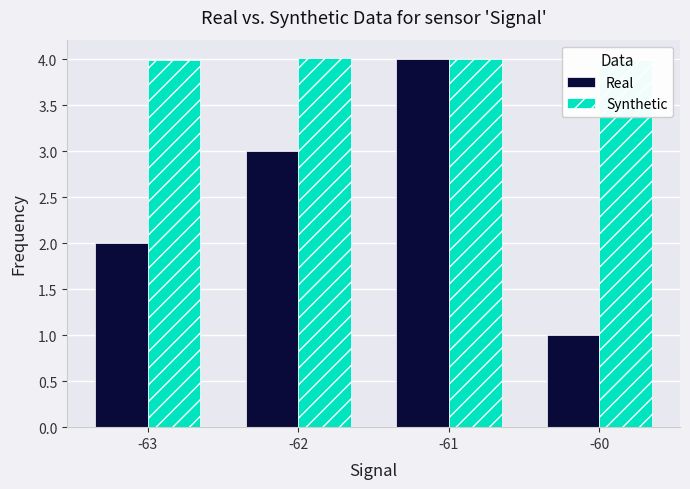

Reading left to right, transcribe all the data shown in this chart.

Real: 2.0	3.0	4.0	1.0
Synthetic: 4.0	4.0	4.0	4.0